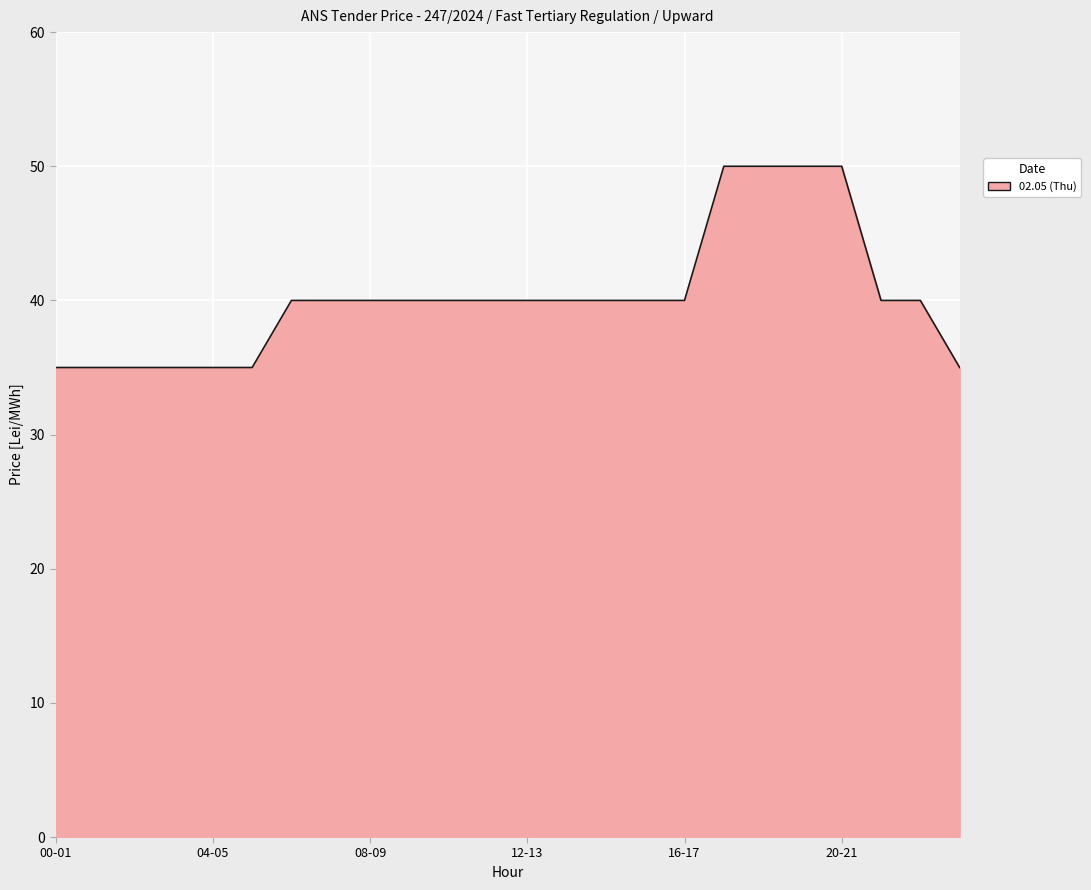

What is the smallest value displayed?

35